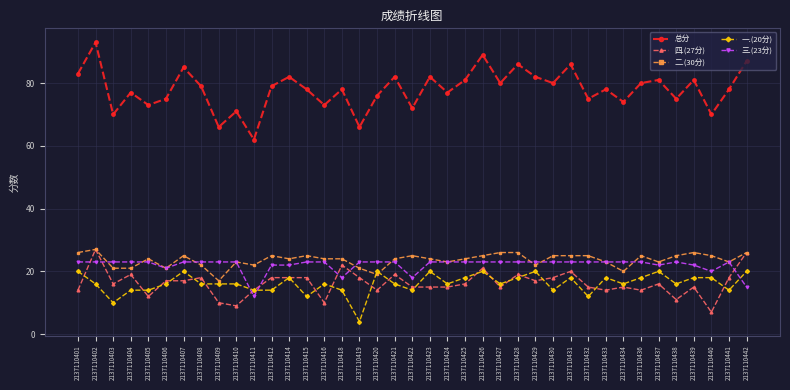

What is the difference between the highest and lowest values at 2137110406?

59